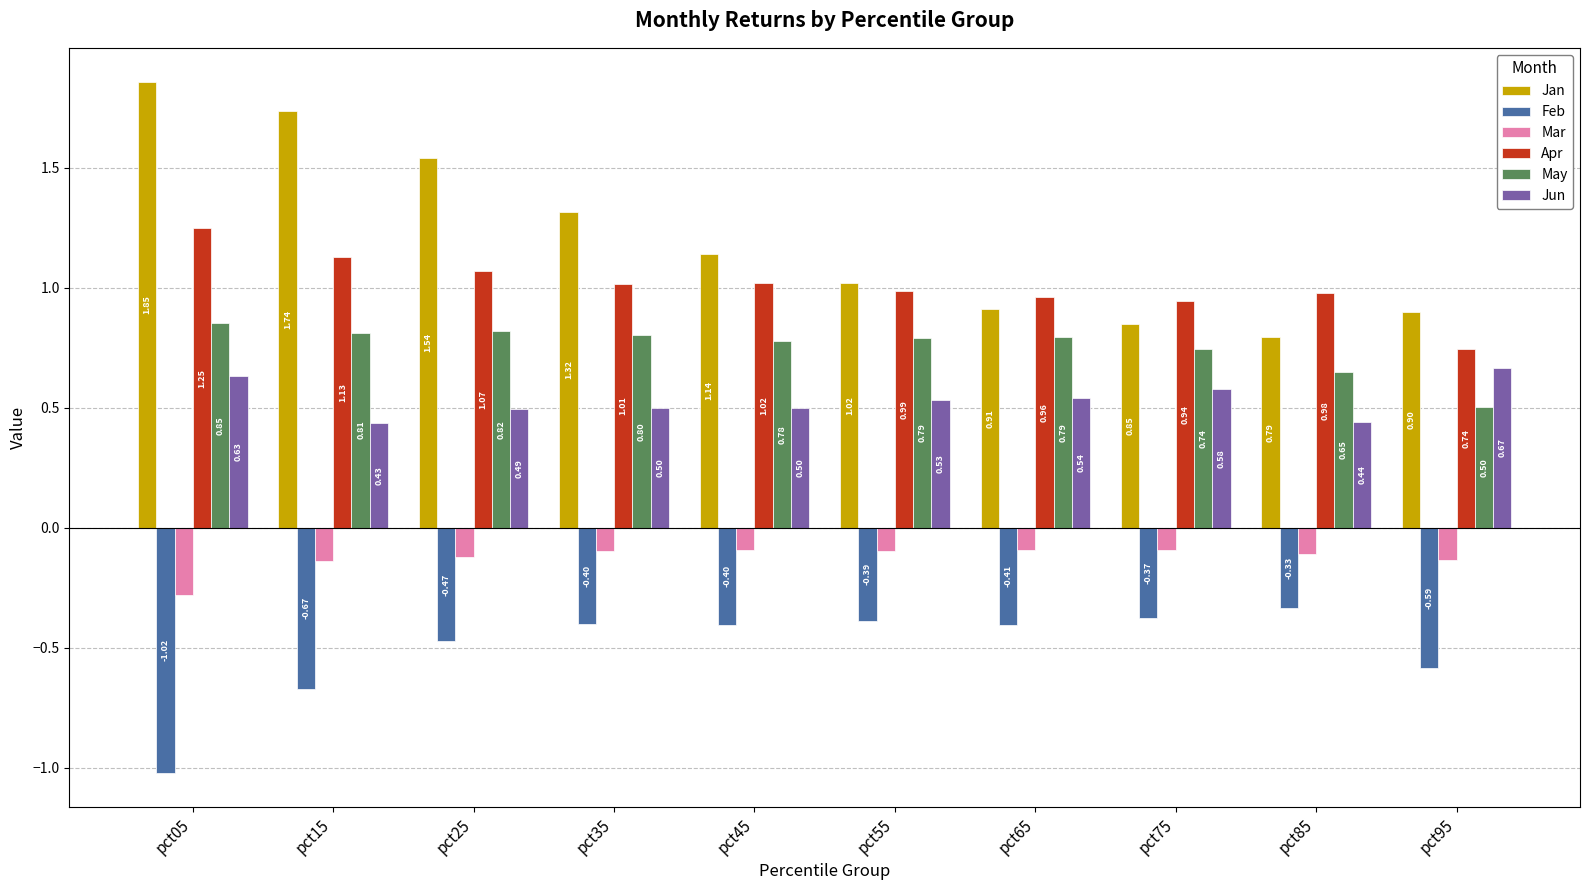

What is the sum of the Apr values at pct15 and pct35?

2.1